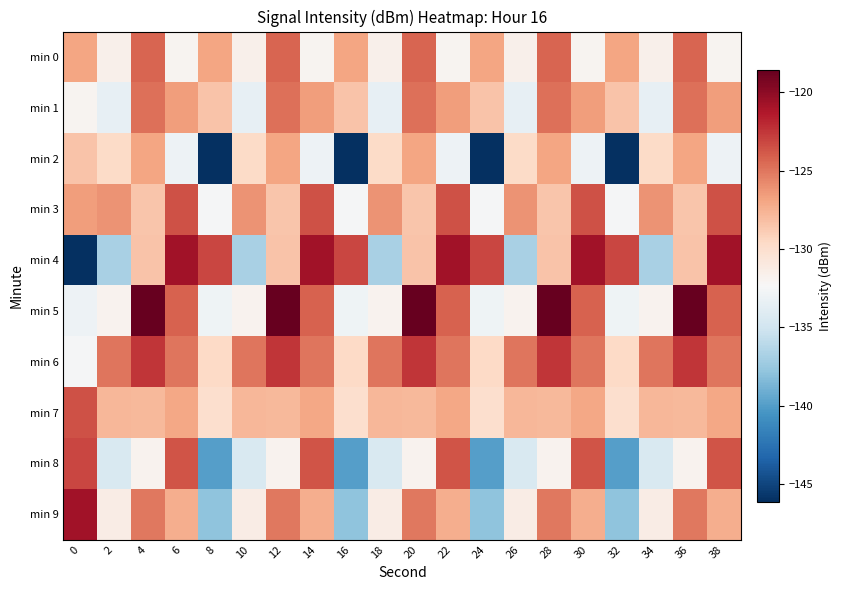

Reading left to right, transcribe all the data shown in this chart.

min 0: 0=-126.9	2=-131.6	4=-124.4	6=-132.0	8=-126.9	10=-131.6	12=-124.4	14=-132.0	16=-126.9	18=-131.6	20=-124.4	22=-132.0	24=-126.9	26=-131.6	28=-124.4	30=-132.0	32=-126.9	34=-131.6	36=-124.4	38=-132.0
min 1: 0=-132.0	2=-133.4	4=-124.7	6=-126.6	8=-128.4	10=-133.4	12=-124.7	14=-126.6	16=-128.4	18=-133.4	20=-124.7	22=-126.6	24=-128.4	26=-133.4	28=-124.7	30=-126.6	32=-128.4	34=-133.4	36=-124.7	38=-126.6
min 2: 0=-128.4	2=-129.7	4=-126.9	6=-133.0	8=-146.1	10=-129.7	12=-126.9	14=-133.0	16=-146.1	18=-129.7	20=-126.9	22=-133.0	24=-146.1	26=-129.7	28=-126.9	30=-133.0	32=-146.1	34=-129.7	36=-126.9	38=-133.0
min 3: 0=-126.6	2=-126.1	4=-128.5	6=-123.6	8=-132.6	10=-126.1	12=-128.5	14=-123.6	16=-132.6	18=-126.1	20=-128.5	22=-123.6	24=-132.6	26=-126.1	28=-128.5	30=-123.6	32=-132.6	34=-126.1	36=-128.5	38=-123.6
min 4: 0=-146.1	2=-136.8	4=-128.4	6=-120.8	8=-123.1	10=-136.8	12=-128.4	14=-120.8	16=-123.1	18=-136.8	20=-128.4	22=-120.8	24=-123.1	26=-136.8	28=-128.4	30=-120.8	32=-123.1	34=-136.8	36=-128.4	38=-120.8
min 5: 0=-133.0	2=-131.8	4=-118.6	6=-124.2	8=-132.9	10=-131.8	12=-118.6	14=-124.2	16=-132.9	18=-131.8	20=-118.6	22=-124.2	24=-132.9	26=-131.8	28=-118.6	30=-124.2	32=-132.9	34=-131.8	36=-118.6	38=-124.2
min 6: 0=-132.6	2=-125.0	4=-122.5	6=-124.9	8=-129.6	10=-125.0	12=-122.5	14=-124.9	16=-129.6	18=-125.0	20=-122.5	22=-124.9	24=-129.6	26=-125.0	28=-122.5	30=-124.9	32=-129.6	34=-125.0	36=-122.5	38=-124.9
min 7: 0=-123.6	2=-127.7	4=-127.9	6=-127.0	8=-130.0	10=-127.7	12=-127.9	14=-127.0	16=-130.0	18=-127.7	20=-127.9	22=-127.0	24=-130.0	26=-127.7	28=-127.9	30=-127.0	32=-130.0	34=-127.7	36=-127.9	38=-127.0
min 8: 0=-123.1	2=-134.5	4=-131.9	6=-123.6	8=-139.9	10=-134.5	12=-131.9	14=-123.6	16=-139.9	18=-134.5	20=-131.9	22=-123.6	24=-139.9	26=-134.5	28=-131.9	30=-123.6	32=-139.9	34=-134.5	36=-131.9	38=-123.6
min 9: 0=-120.8	2=-131.3	4=-125.1	6=-127.4	8=-137.9	10=-131.3	12=-125.1	14=-127.4	16=-137.9	18=-131.3	20=-125.1	22=-127.4	24=-137.9	26=-131.3	28=-125.1	30=-127.4	32=-137.9	34=-131.3	36=-125.1	38=-127.4